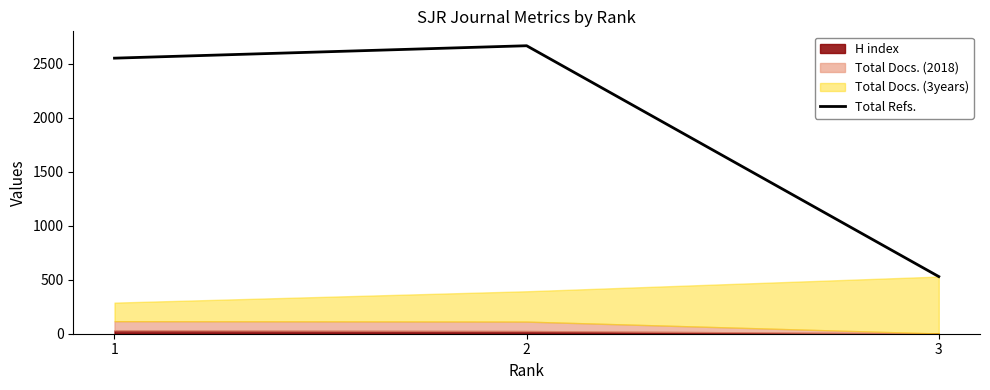

Rank the categories by value from highest to lowest.

2, 1, 3